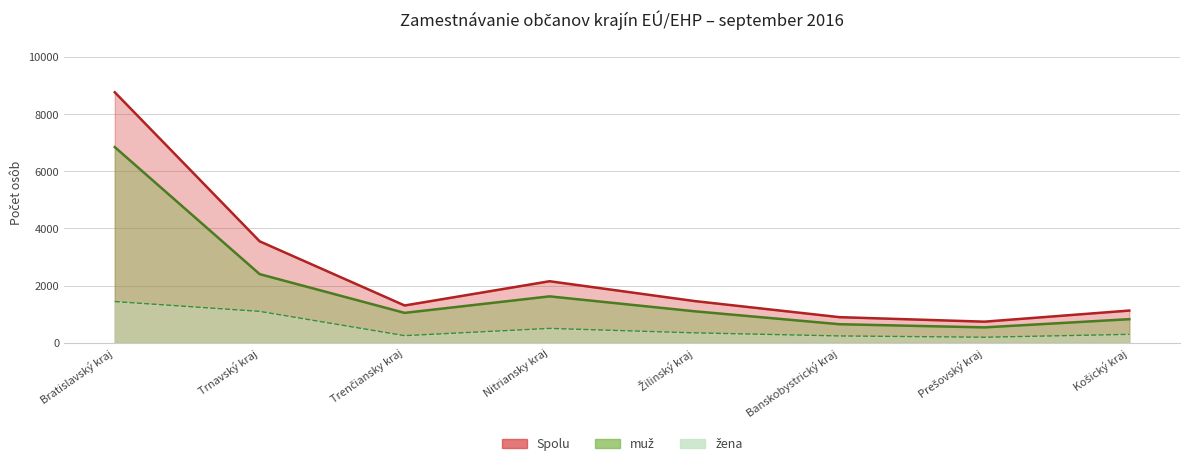

Reading left to right, extract all data points from this chart.

Spolu: Bratislavský kraj=8768	Trnavský kraj=3547	Trenčiansky kraj=1301	Nitriansky kraj=2150	Žilinský kraj=1456	Banskobystrický kraj=892	Prešovský kraj=734	Košický kraj=1123
muž: Bratislavský kraj=6848	Trnavský kraj=2398	Trenčiansky kraj=1042	Nitriansky kraj=1620	Žilinský kraj=1098	Banskobystrický kraj=645	Prešovský kraj=534	Košický kraj=821
žena: Bratislavský kraj=1438	Trnavský kraj=1094	Trenčiansky kraj=244	Nitriansky kraj=498	Žilinský kraj=342	Banskobystrický kraj=234	Prešovský kraj=189	Košický kraj=289